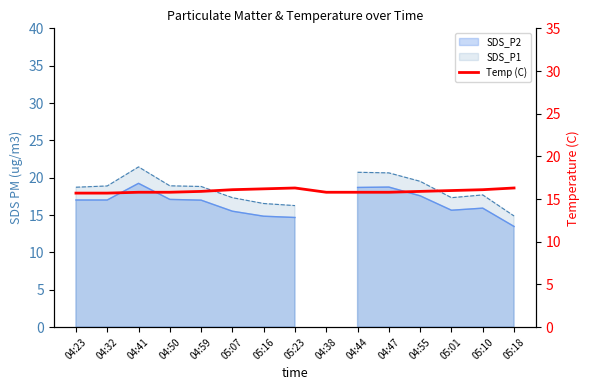

How many lines are shown in the chart?

1